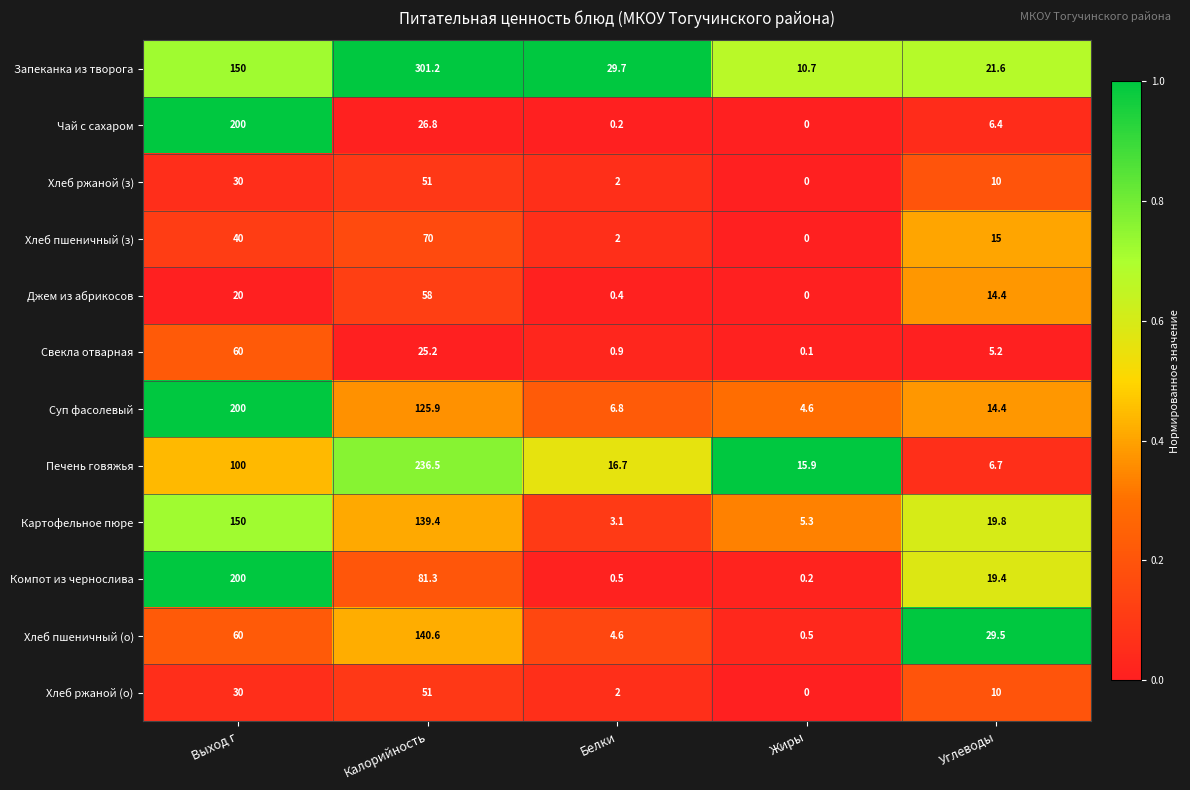

List the labels in order of Картофельное пюре value, smallest first.

Белки, Жиры, Углеводы, Калорийность, Выход г